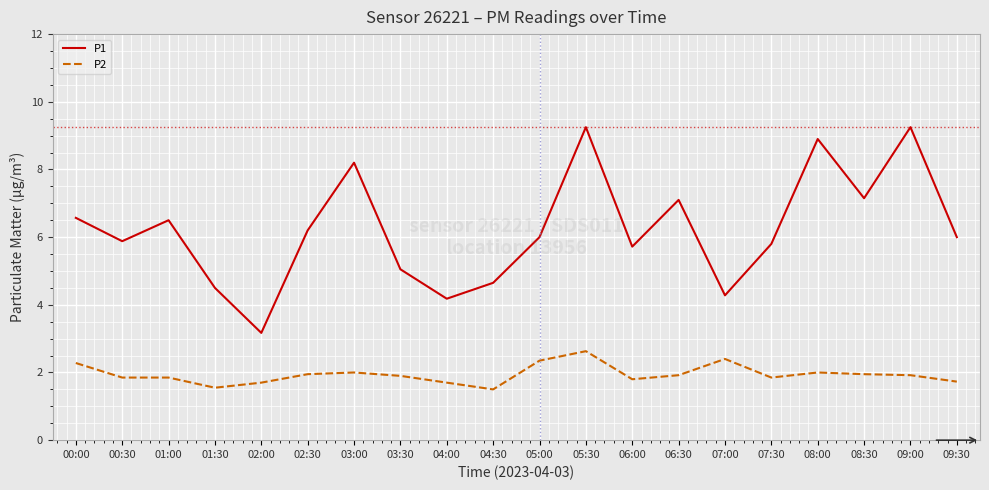

Where is the first local maximum for P1?

01:00